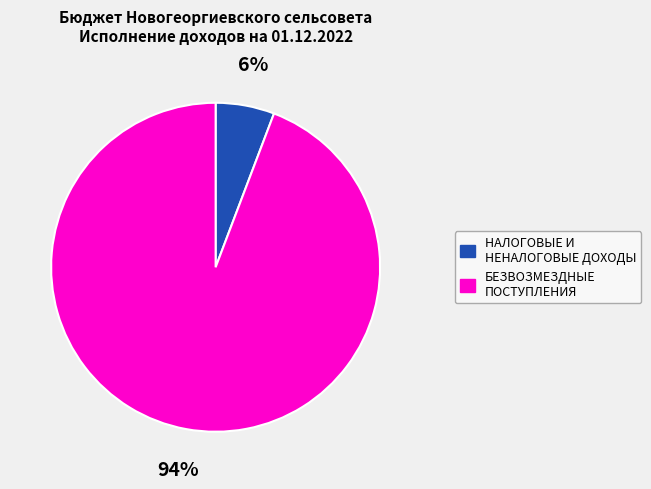

To the nearest percent, what is the difference between the largest and smallest slice percentages?

88%